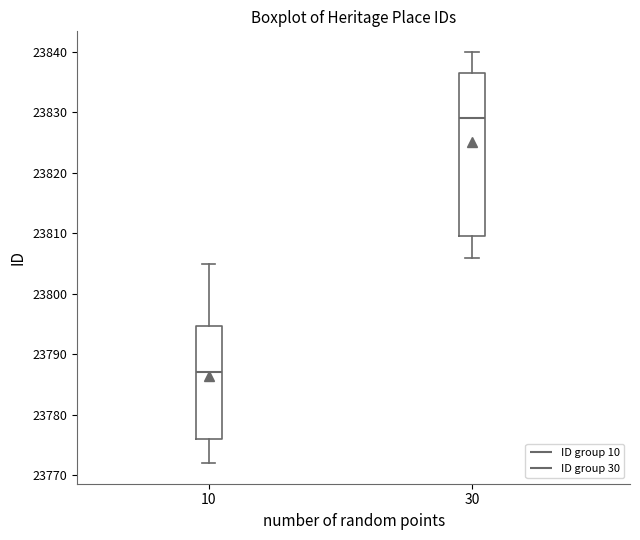

Reading left to right, transcribe this box plot: for each box, give where its median line is, the range the box spans, and where its two whiskers end, as read against the y-axis. The values are not printed on the chart, so give them approximately, as read against the axis.

10: median 23787, box 23776 to 23795, whiskers 23772 to 23805
30: median 23829, box 23810 to 23837, whiskers 23806 to 23840